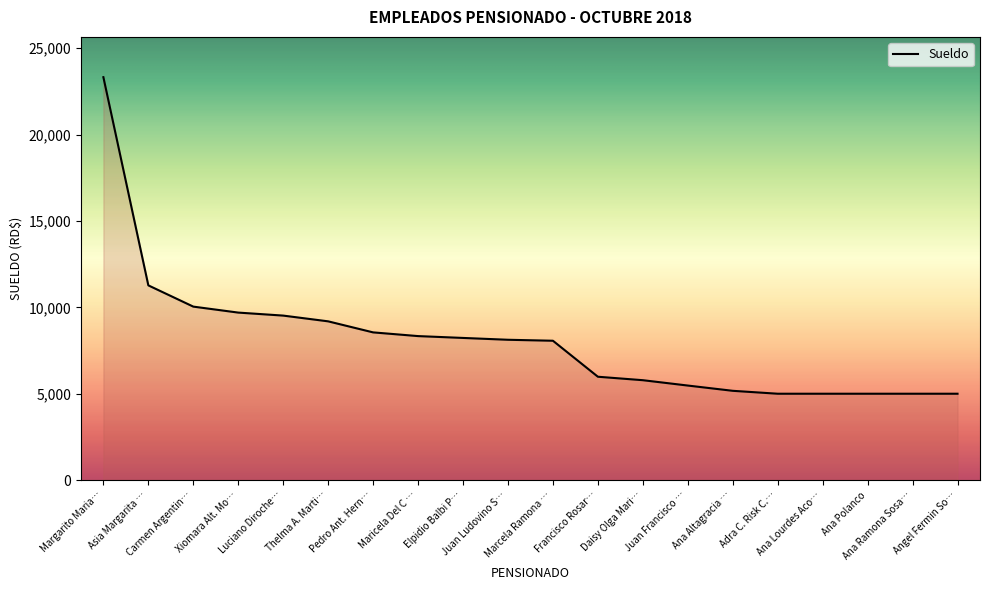

What is the sum of all values?

161750.2